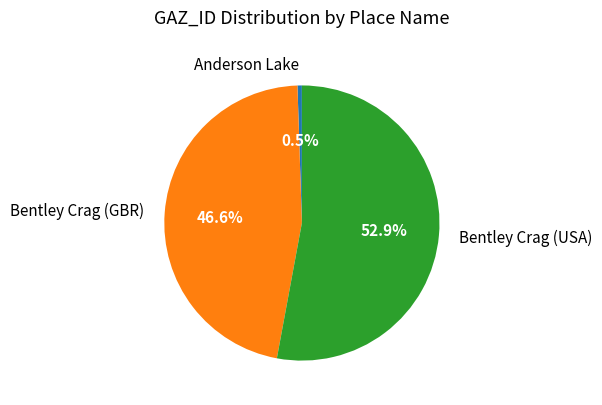

To the nearest percent, what is the difference between the largest and smallest slice percentages?

52%